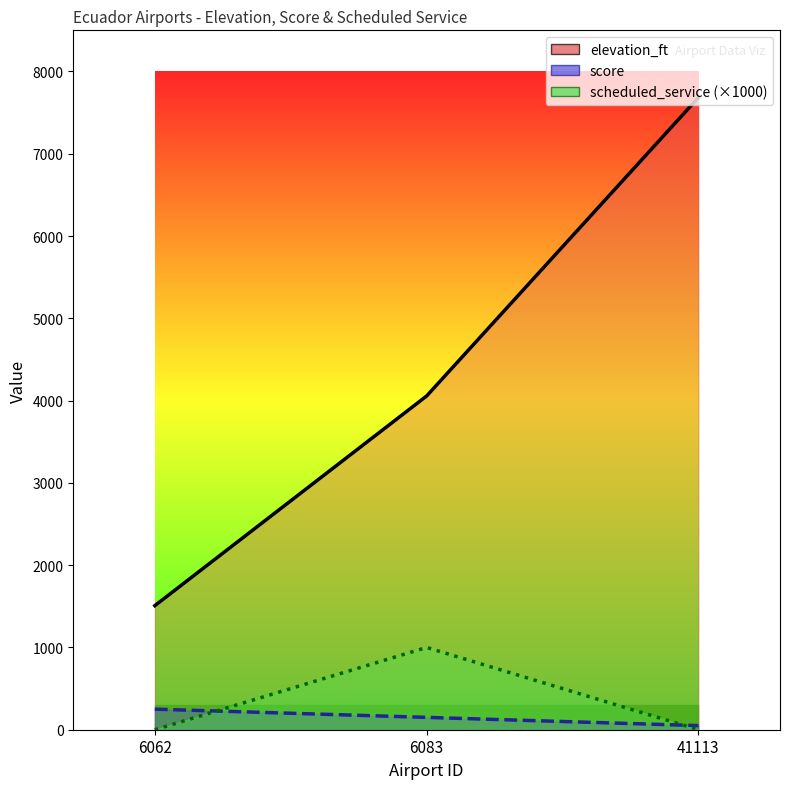

Count the number of data series in this chart.

3